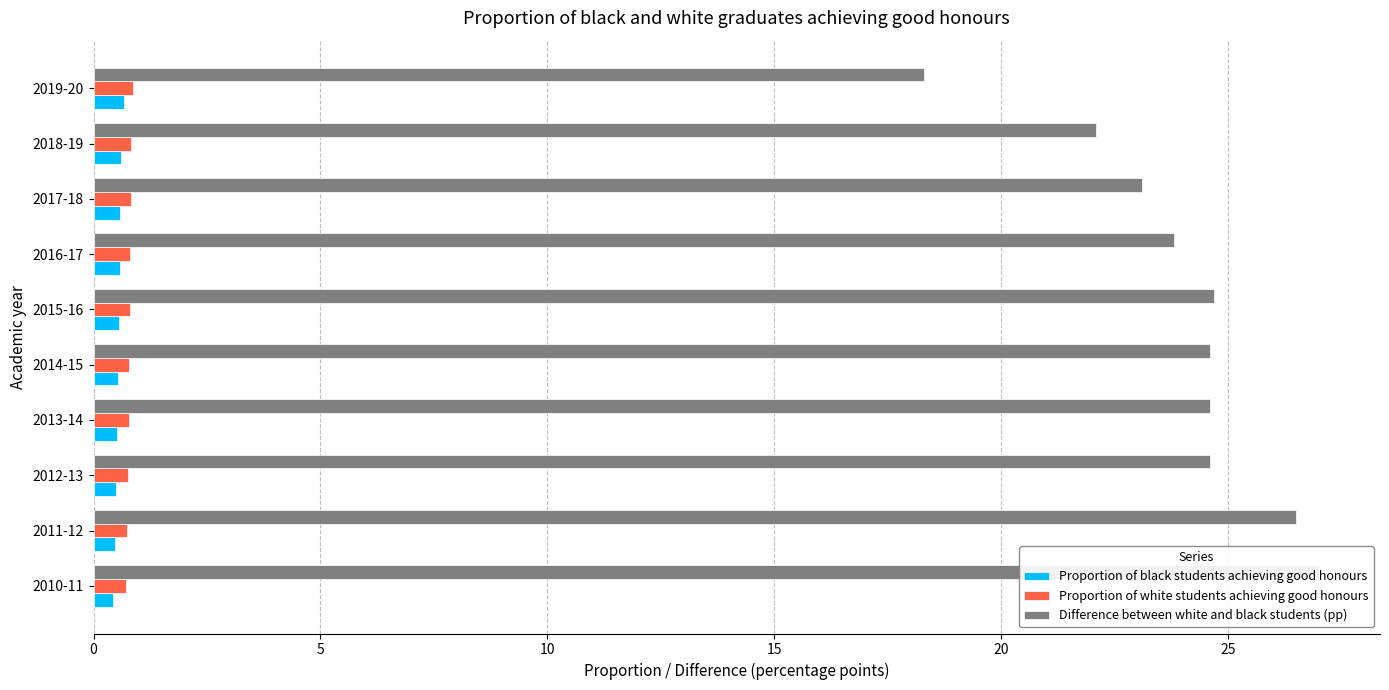

What is the sum of all Proportion of black students achieving good honours values?

5.5